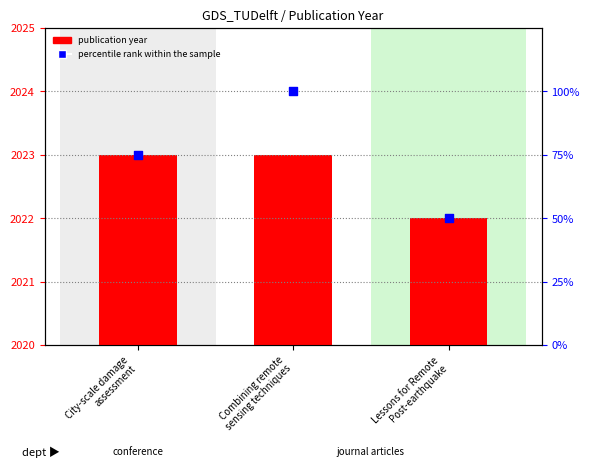

Which series has the largest total across all categories?

percentile rank within sample